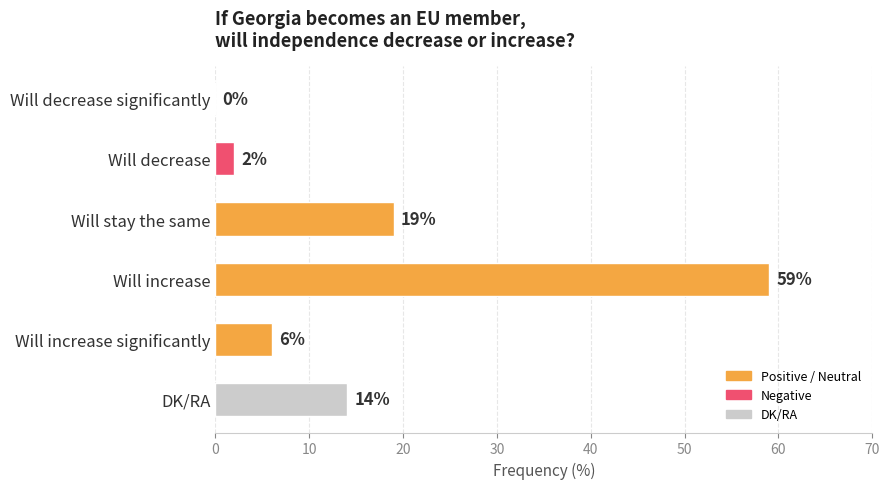

At which category does the chart reach its peak across all series?

Will increase